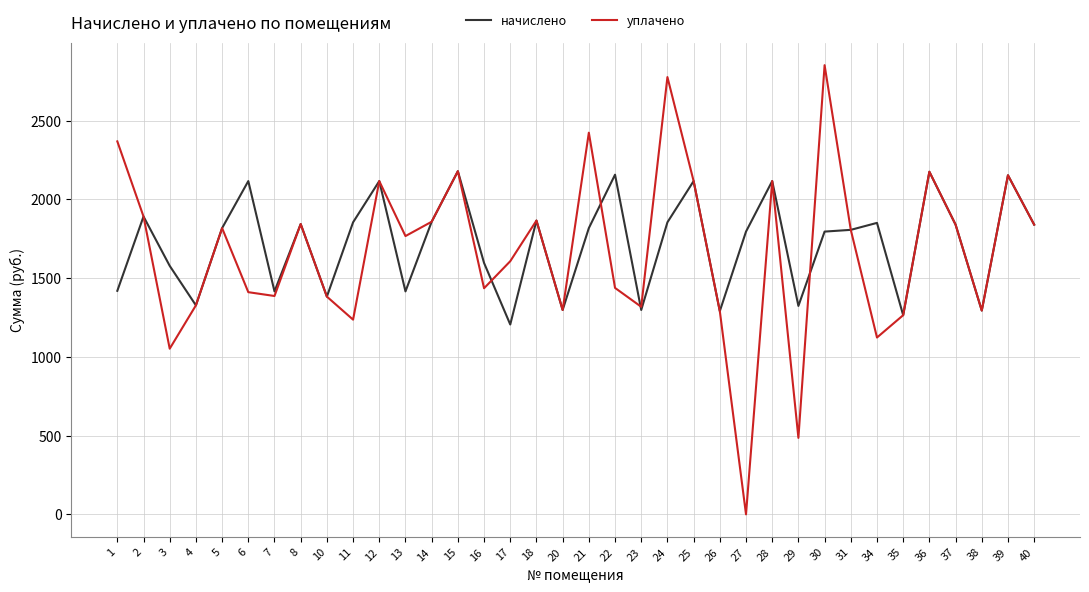

True or false: начислено and уплачено intersect in this chart.

True